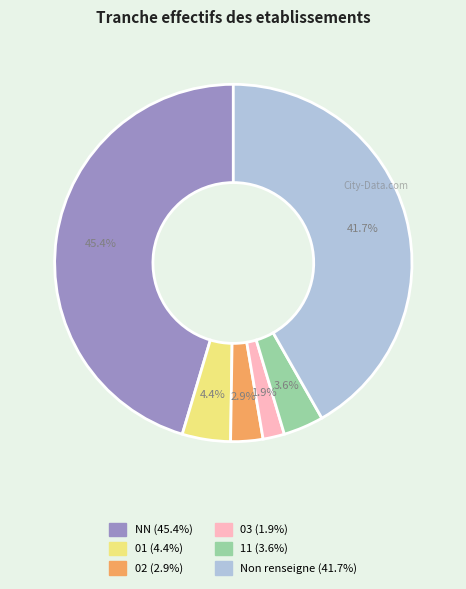

Does any single category account for the majority?

No